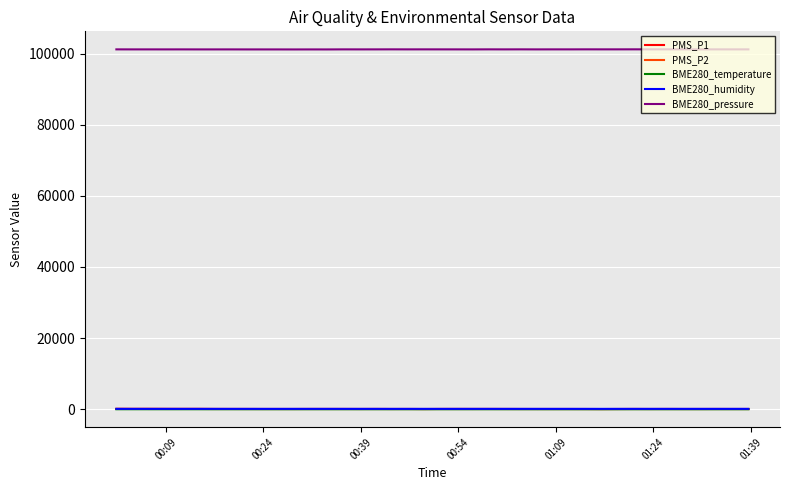

True or false: BME280_pressure and PMS_P1 cross at least once.

False